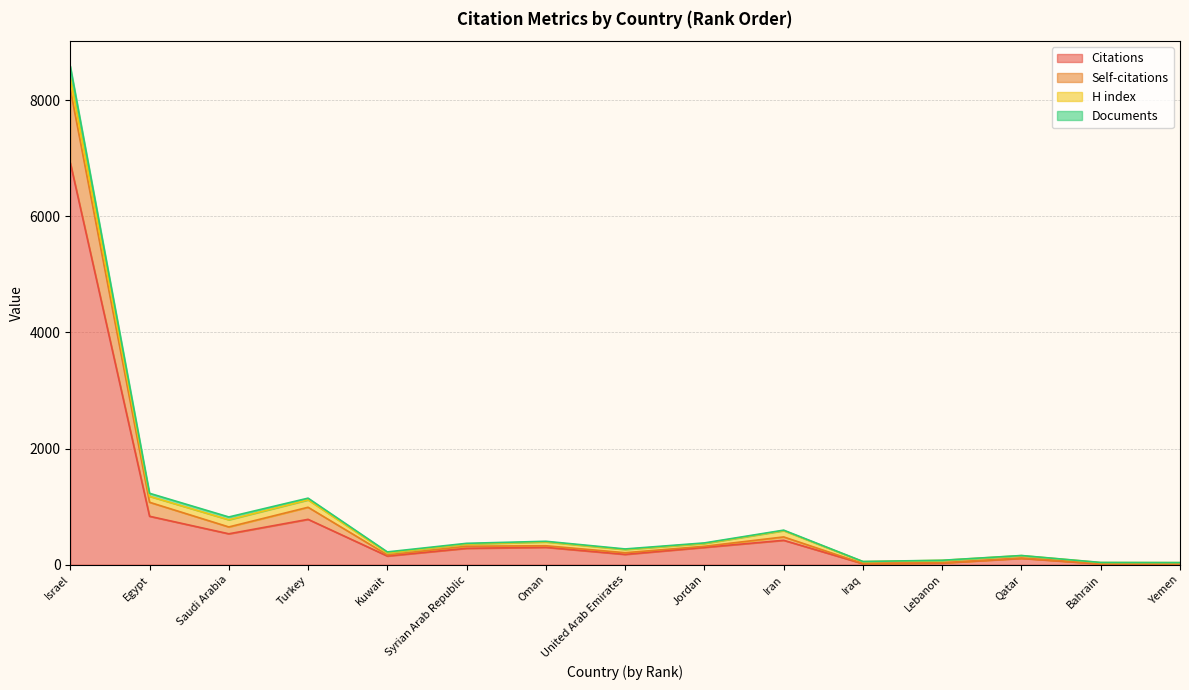

What are all the series names shown in the legend?

Citations, Self-citations, H index, Documents